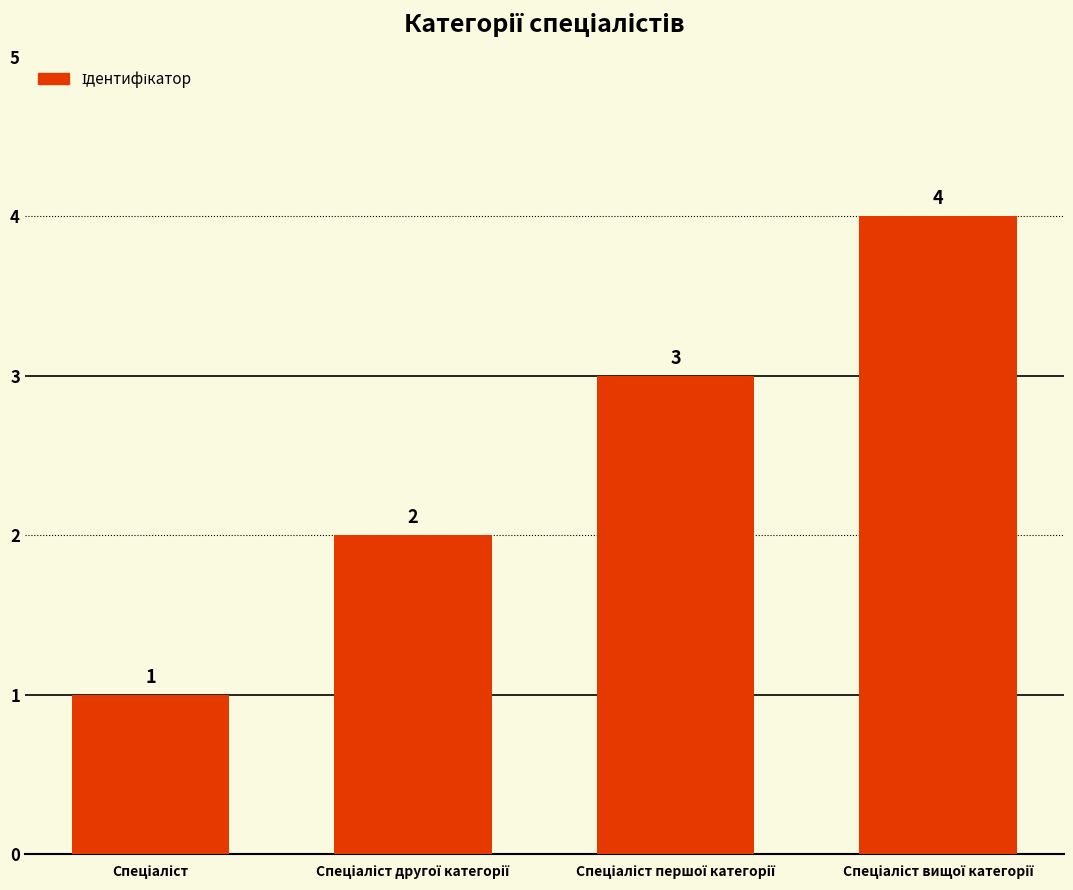

What is the maximum value shown in the chart?

4